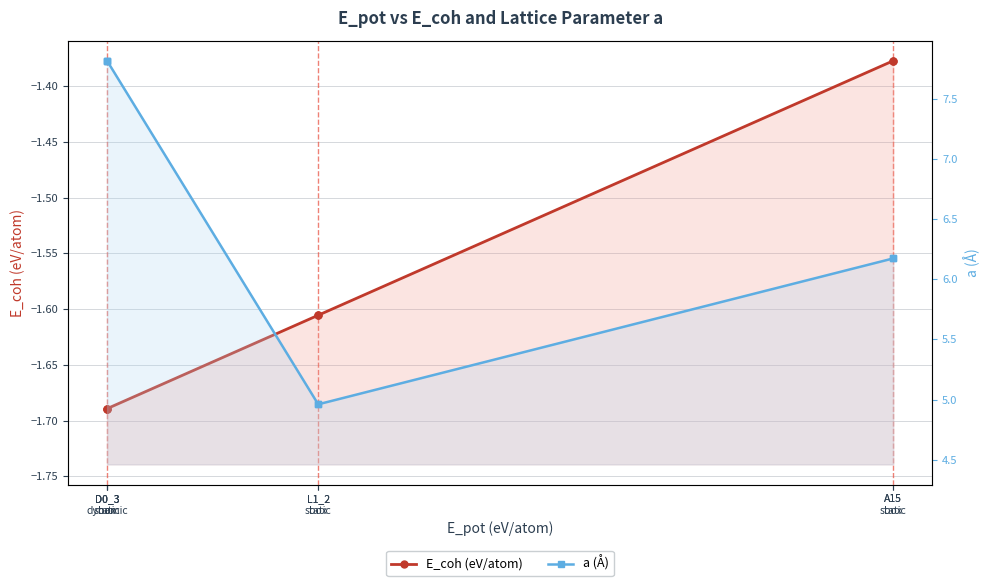

Which series has the largest total across all categories?

a (Å)